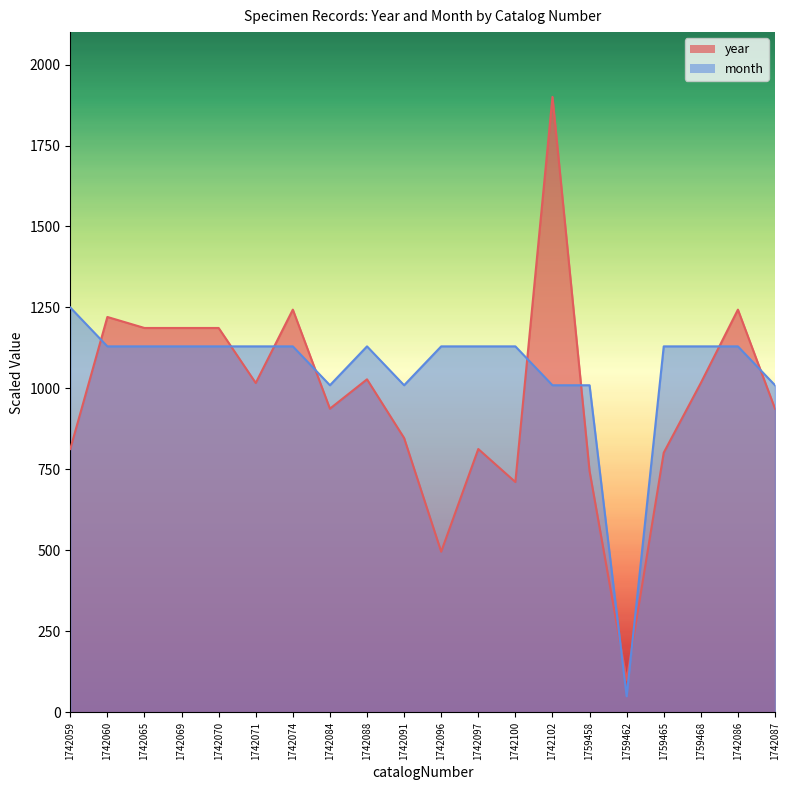

What is the label of the 1st point from the right?

1742087